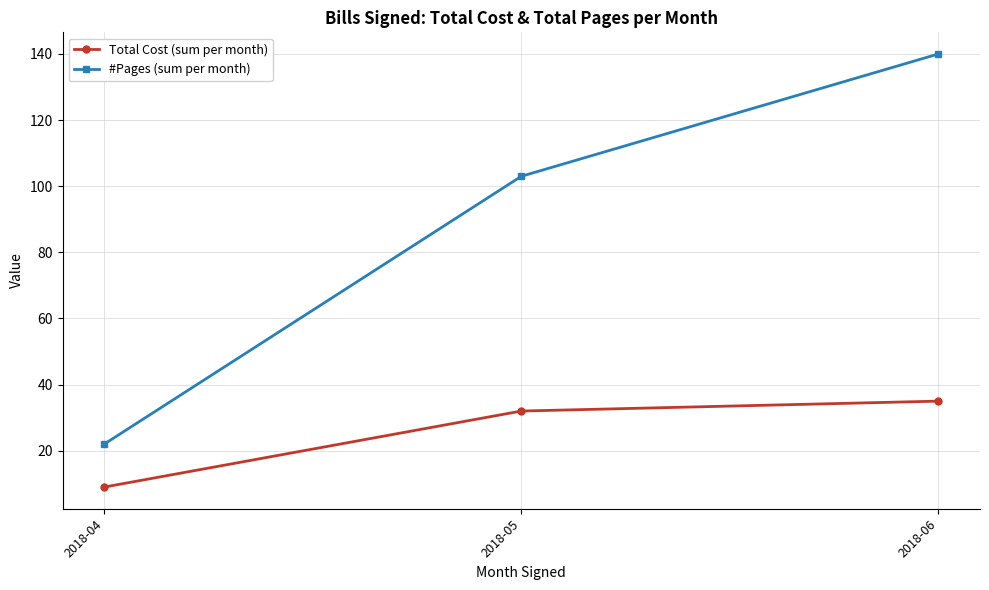

Reading left to right, list all the values displayed in this chart.

Total Cost (sum per month): 9	32	35
#Pages (sum per month): 22	103	140